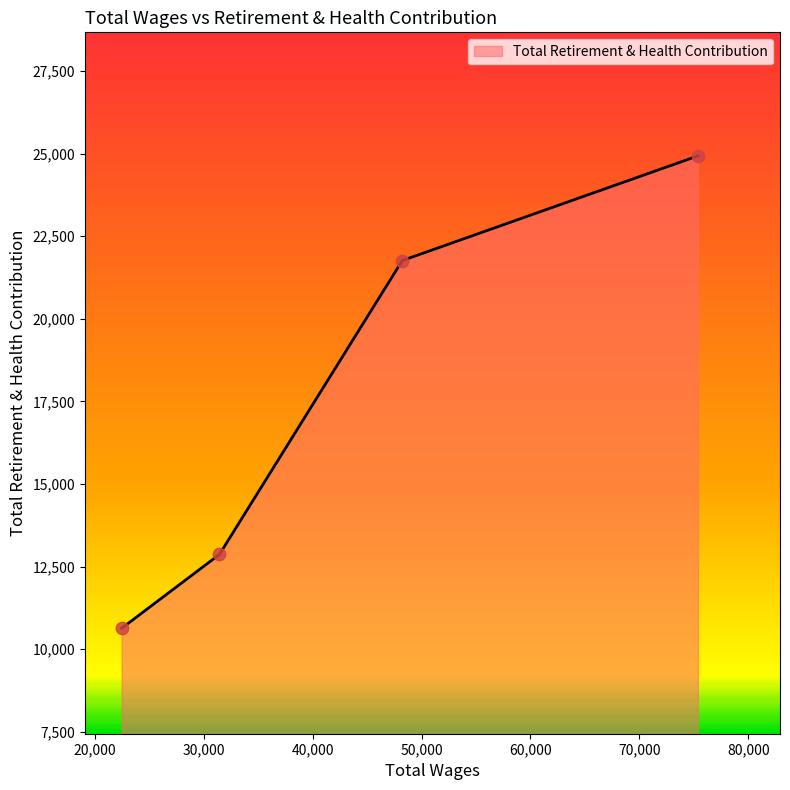

True or false: the data has more than 0 interior local peaks.

False